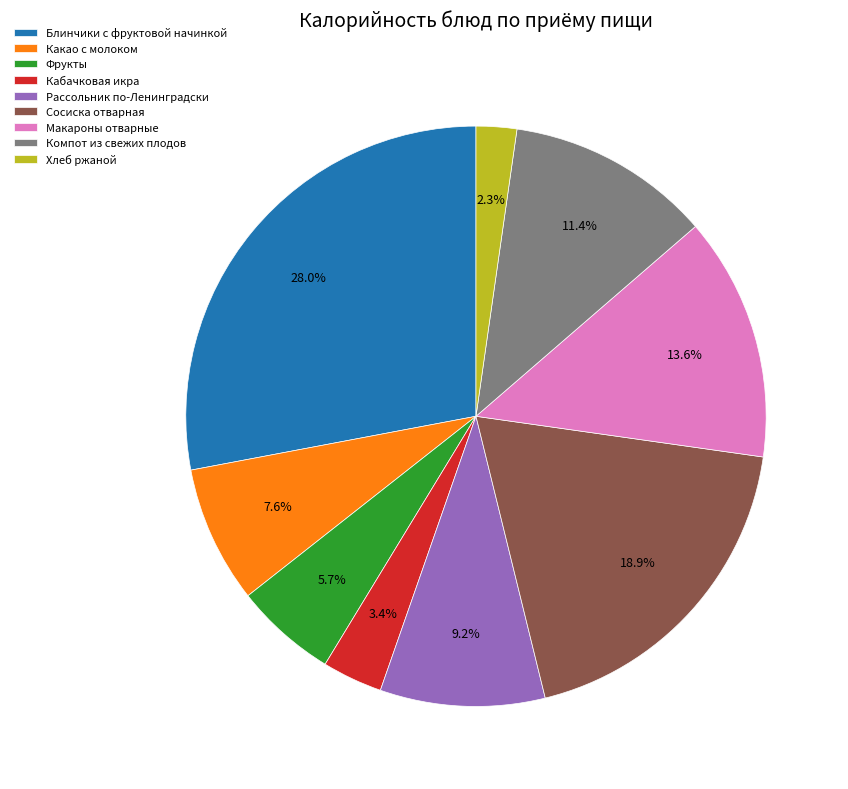

Count the number of slices in the pie.

9